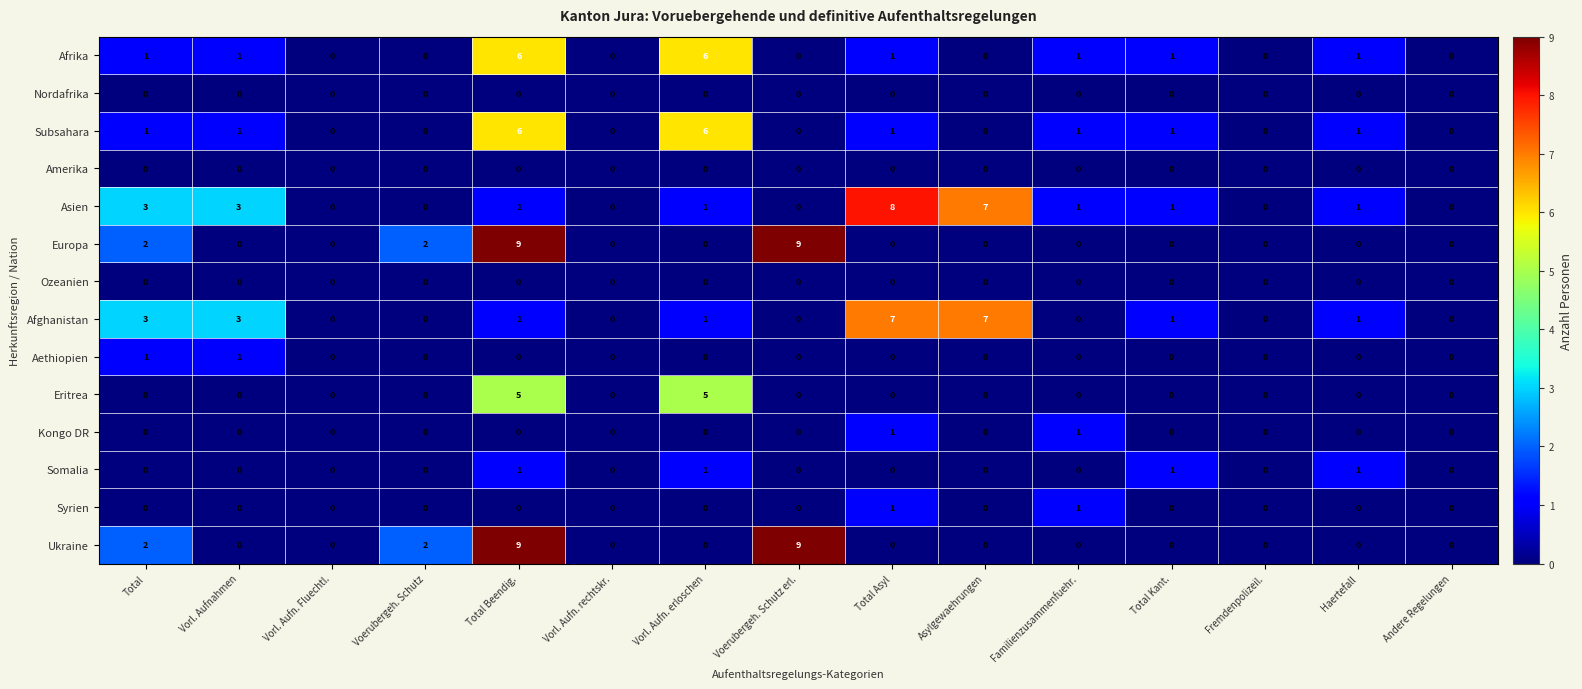

How many categories are shown in the chart?

15